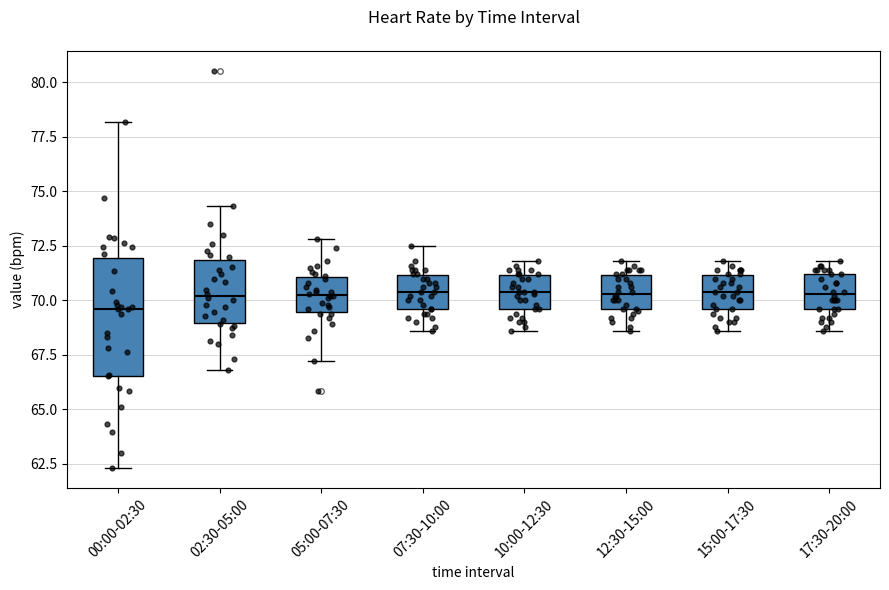

Reading left to right, transcribe this box plot: for each box, give where its median line is, the range the box spans, and where its two whiskers end, as read against the y-axis. The values are not printed on the chart, so give them approximately, as read against the axis.

00:00-02:30: median 69.5, box 66.5 to 72.0, whiskers 62.5 to 78.0
02:30-05:00: median 70.0, box 69.0 to 72.0, whiskers 67.0 to 74.5
05:00-07:30: median 70.5, box 69.5 to 71.0, whiskers 67.0 to 73.0
07:30-10:00: median 70.5, box 69.5 to 71.0, whiskers 68.5 to 72.5
10:00-12:30: median 70.5, box 69.5 to 71.0, whiskers 68.5 to 72.0
12:30-15:00: median 70.5, box 69.5 to 71.0, whiskers 68.5 to 72.0
15:00-17:30: median 70.5, box 69.5 to 71.0, whiskers 68.5 to 72.0
17:30-20:00: median 70.5, box 69.5 to 71.0, whiskers 68.5 to 72.0